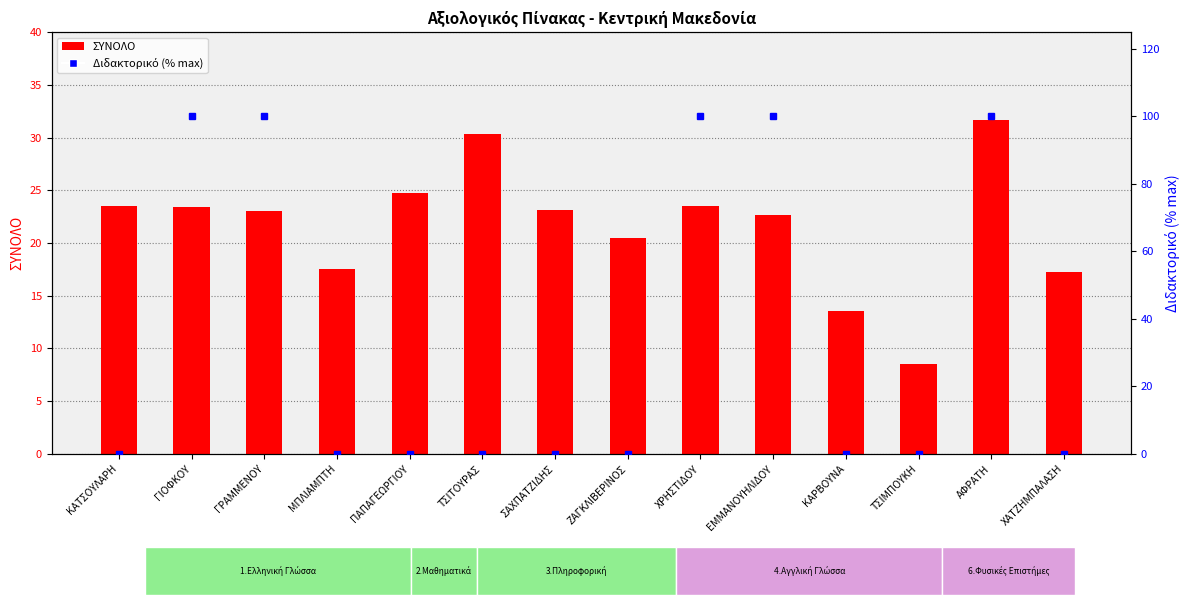

What is the maximum value for ΣΥΝΟΛΟ?

31.7